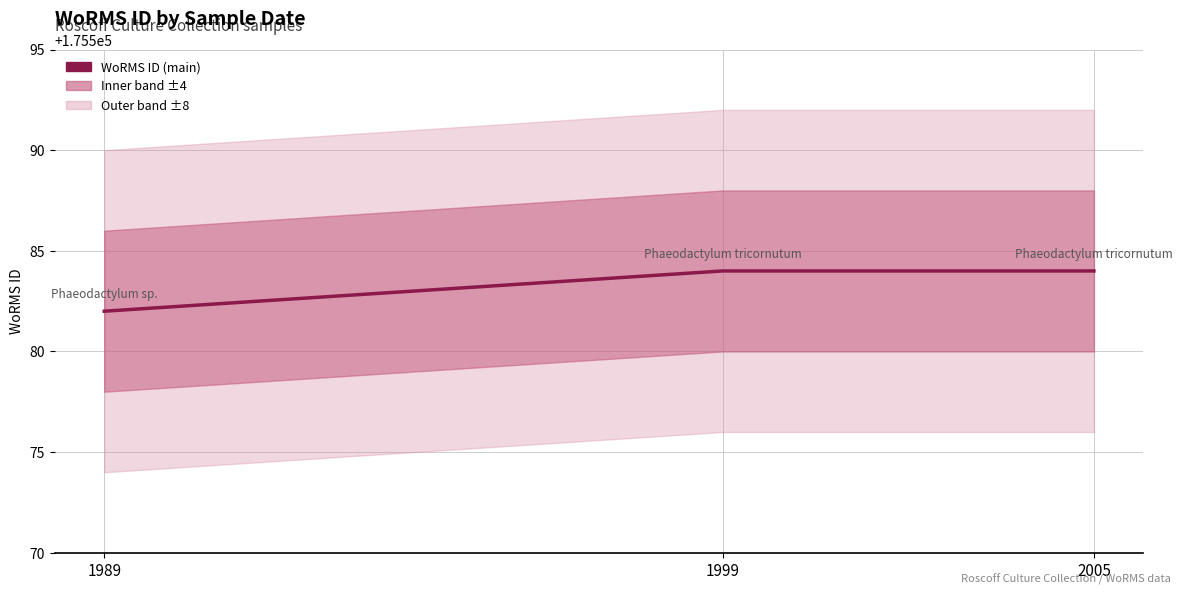

True or false: the data shows 175582 at 1989.

True